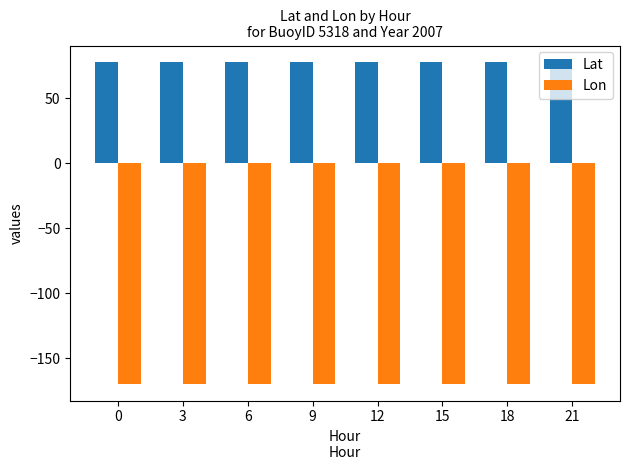

List the series in order of their overall mean, highest first.

Lat, Lon